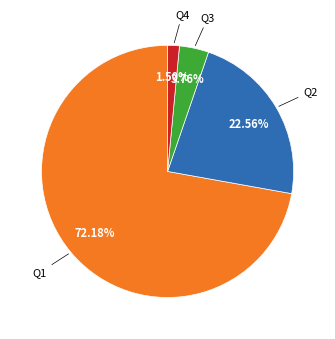

How many slices are in this pie chart?

4